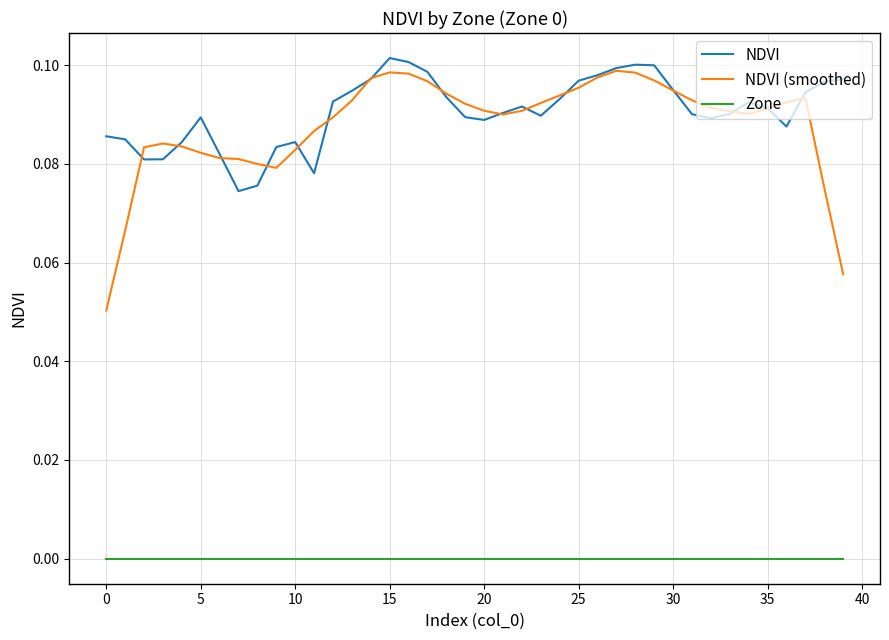

True or false: Zone and NDVI (smoothed) intersect in this chart.

False